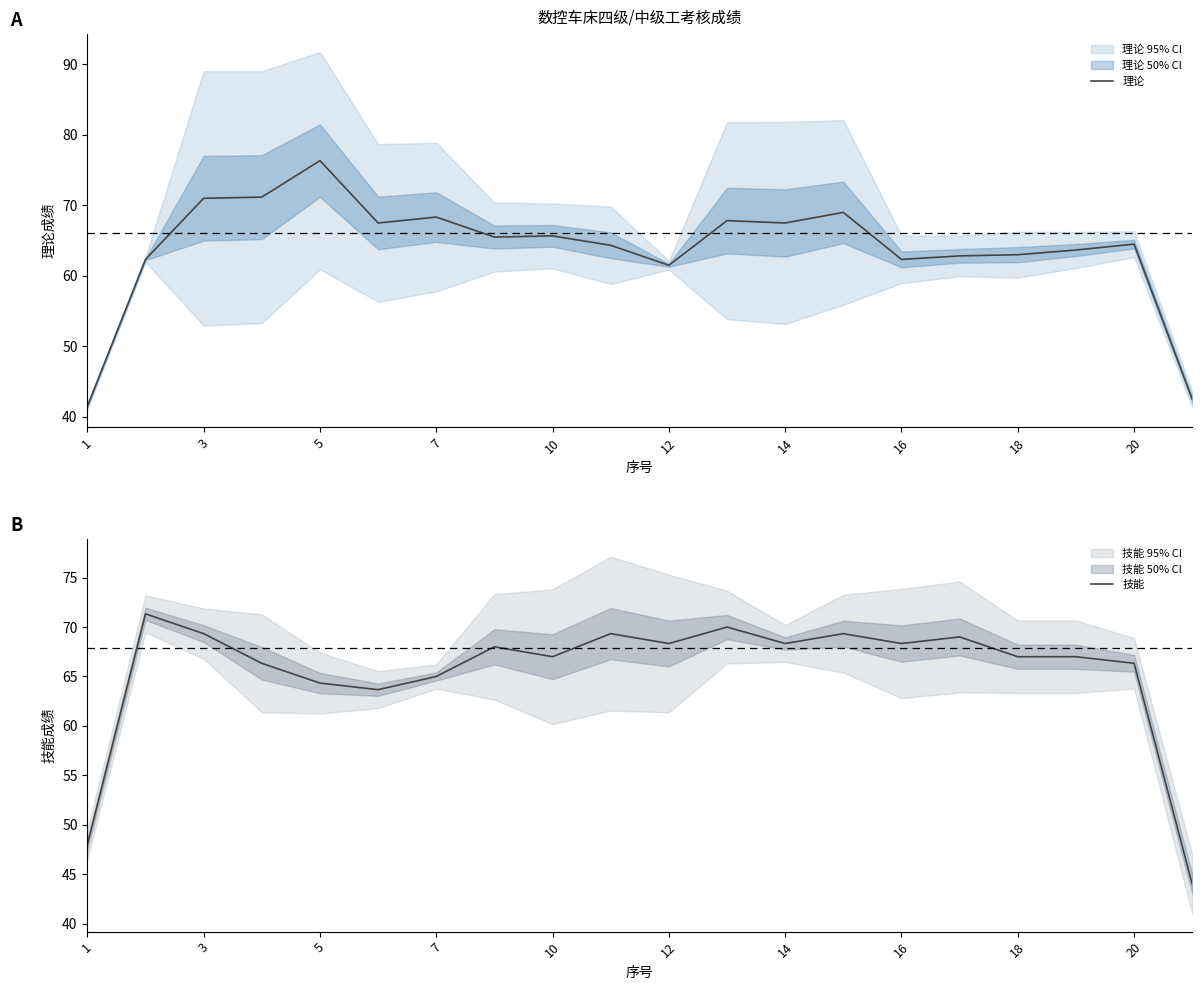

True or false: 理论 has a value of 63.0 at 18.

True